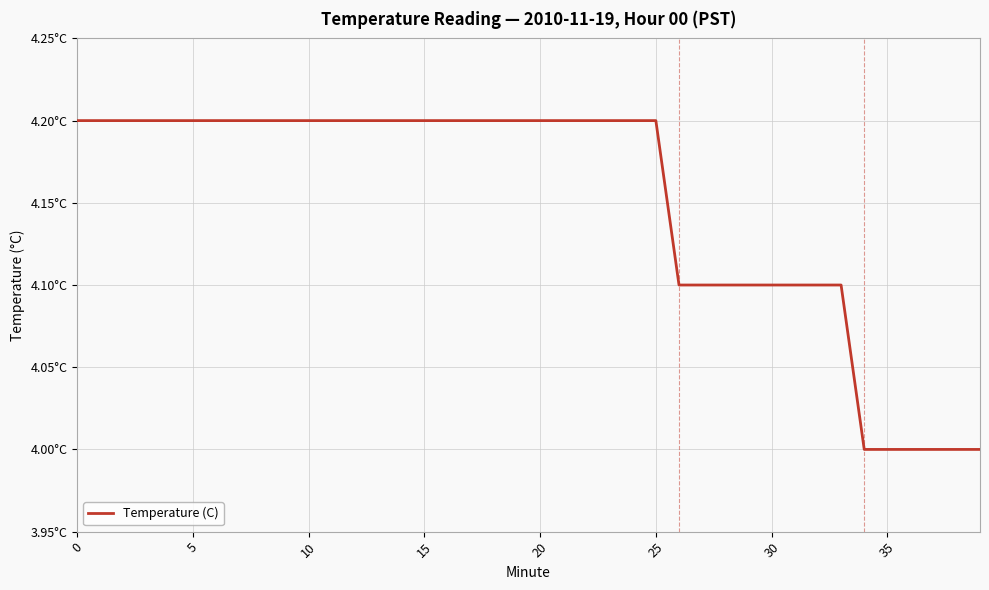

What is the maximum value shown in the chart?

4.2